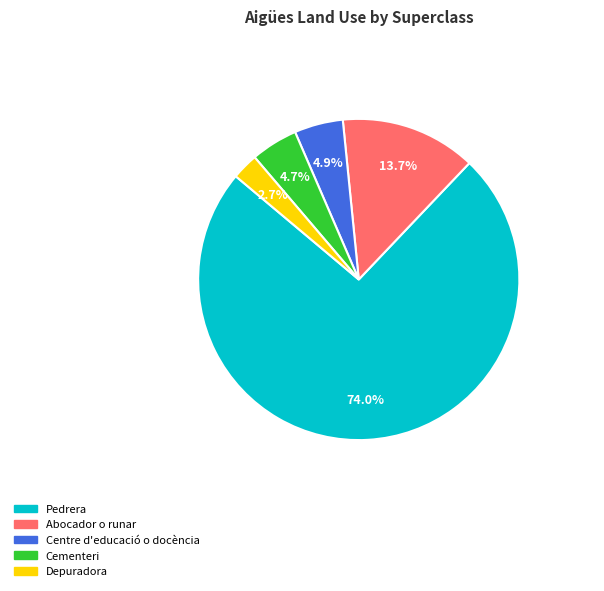

What is the largest slice in the pie chart?

Pedrera